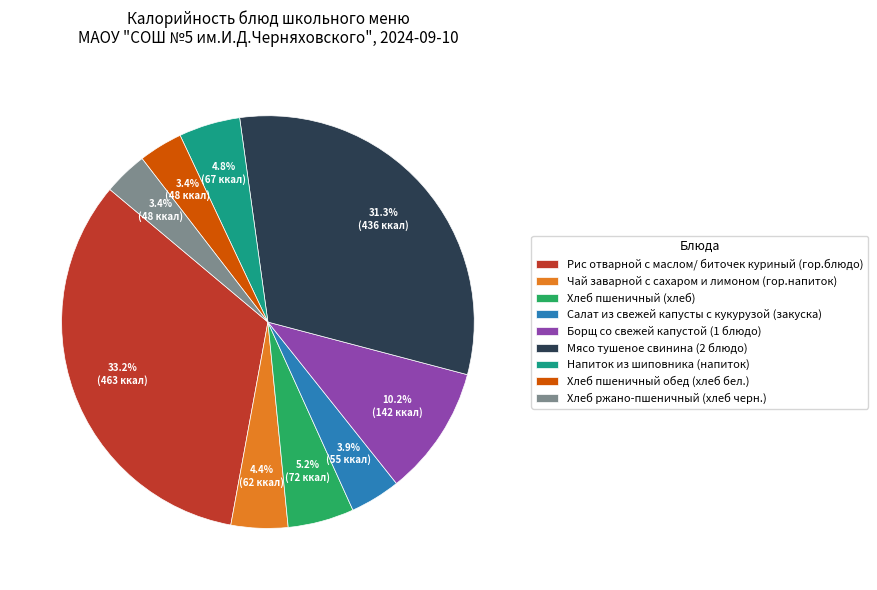

Which slice is the largest?

Рис отварной с маслом/ биточек куриный (гор.блюдо)